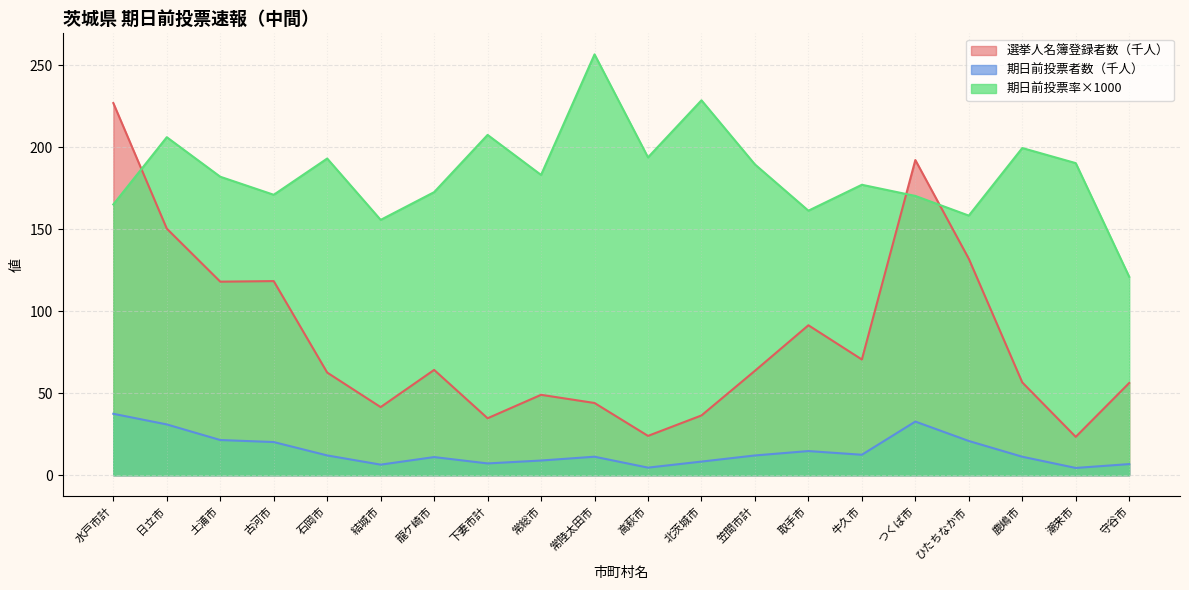

Rank the series by their maximum value, from highest to lowest.

期日前投票率×1000, 選挙人名簿登録者数（千人）, 期日前投票者数（千人）